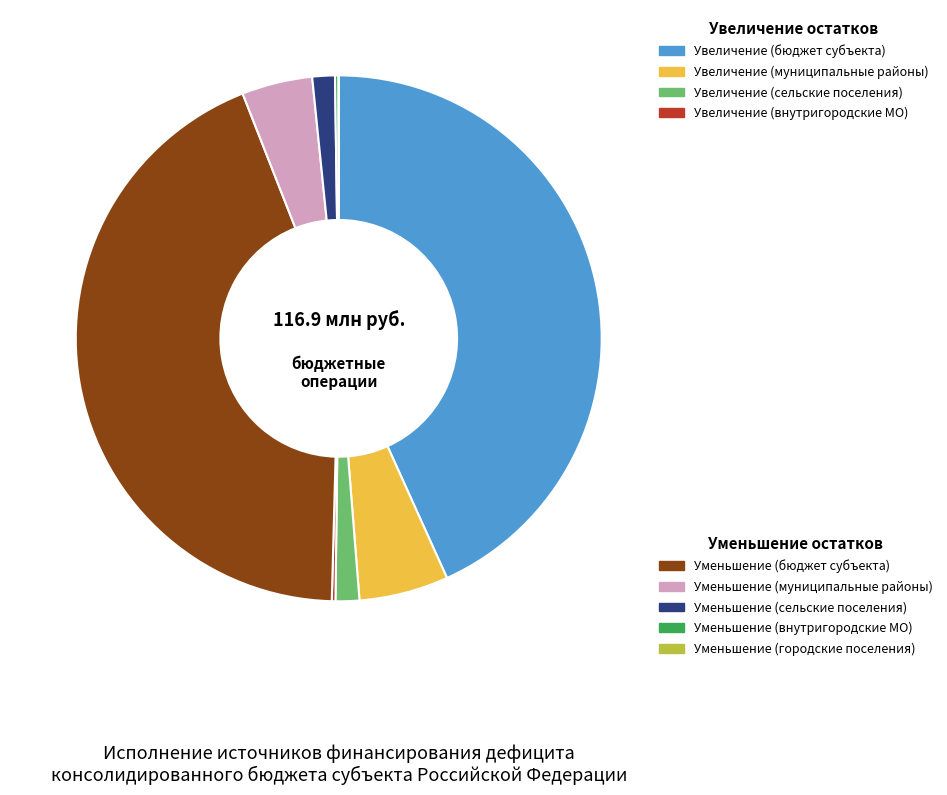

Is there any slice that represents more than half of the pie?

No